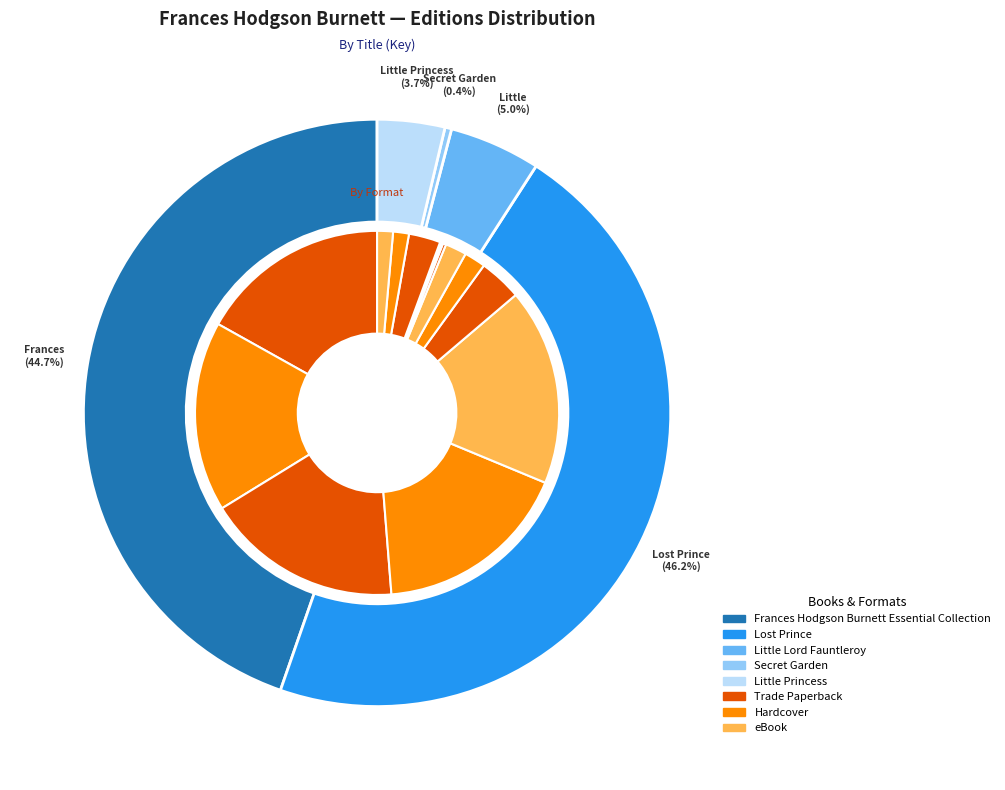

Count the number of slices in the pie.

5